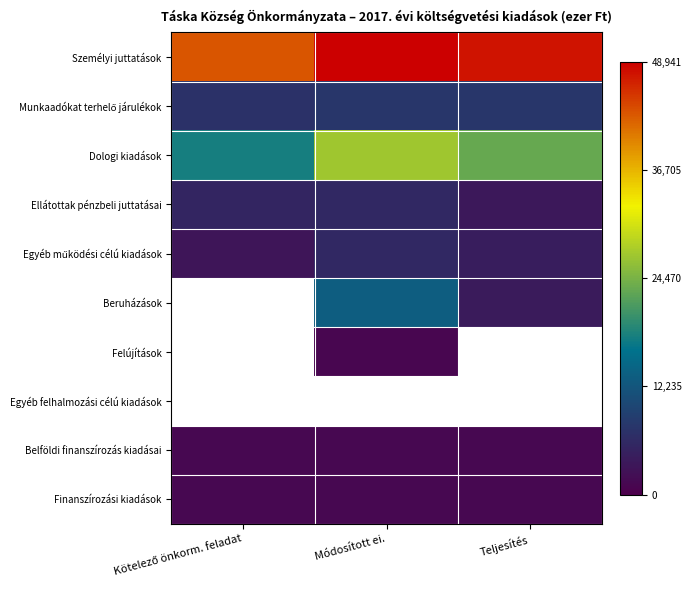

How many data points does each series have?

3